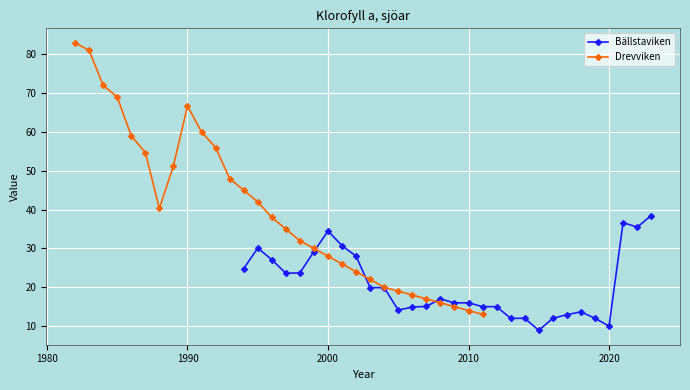

After their last crossing, which series has the higher values: Drevviken or Bällstaviken?

Bällstaviken